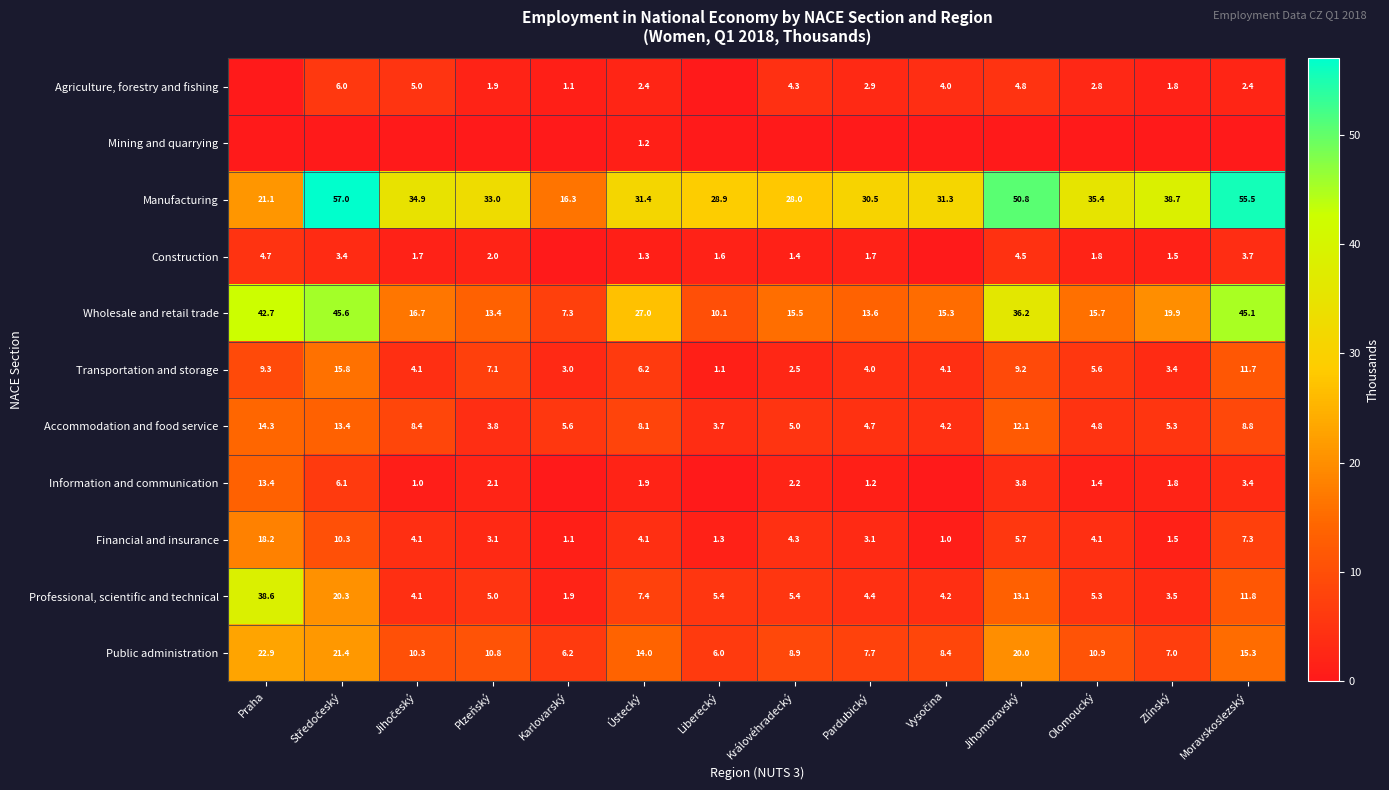

What is the highest value of the Information and communication series?

13.4